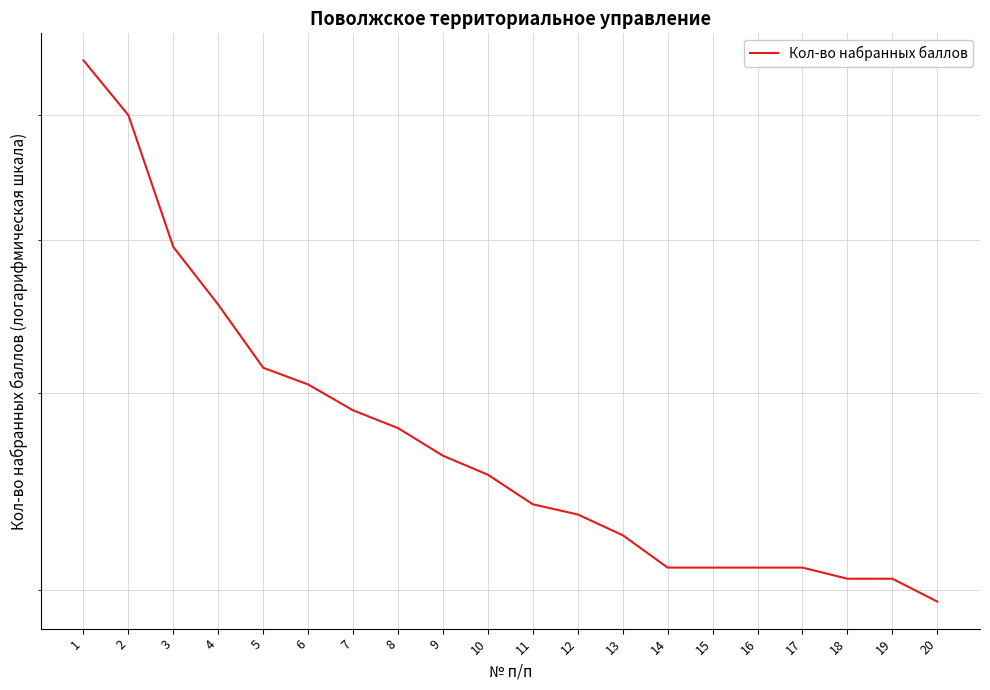

List the labels in order of value, smallest first.

20, 18, 19, 14, 15, 16, 17, 13, 12, 11, 10, 9, 8, 7, 6, 5, 4, 3, 2, 1